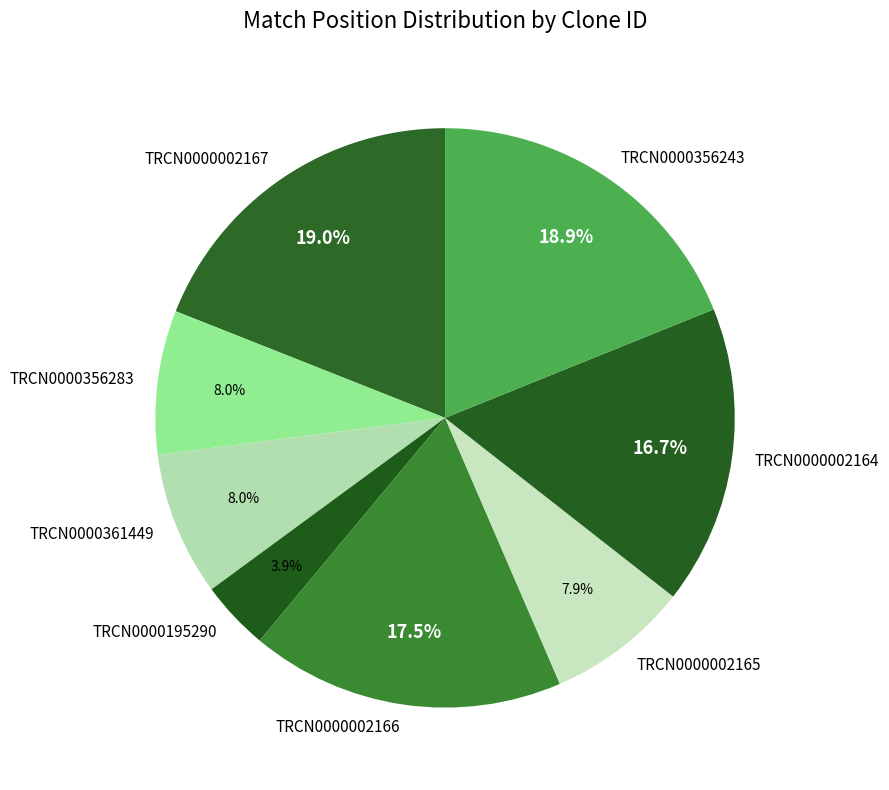

To the nearest percent, what is the combined percentage of TRCN0000002165 and TRCN0000002164?

25%